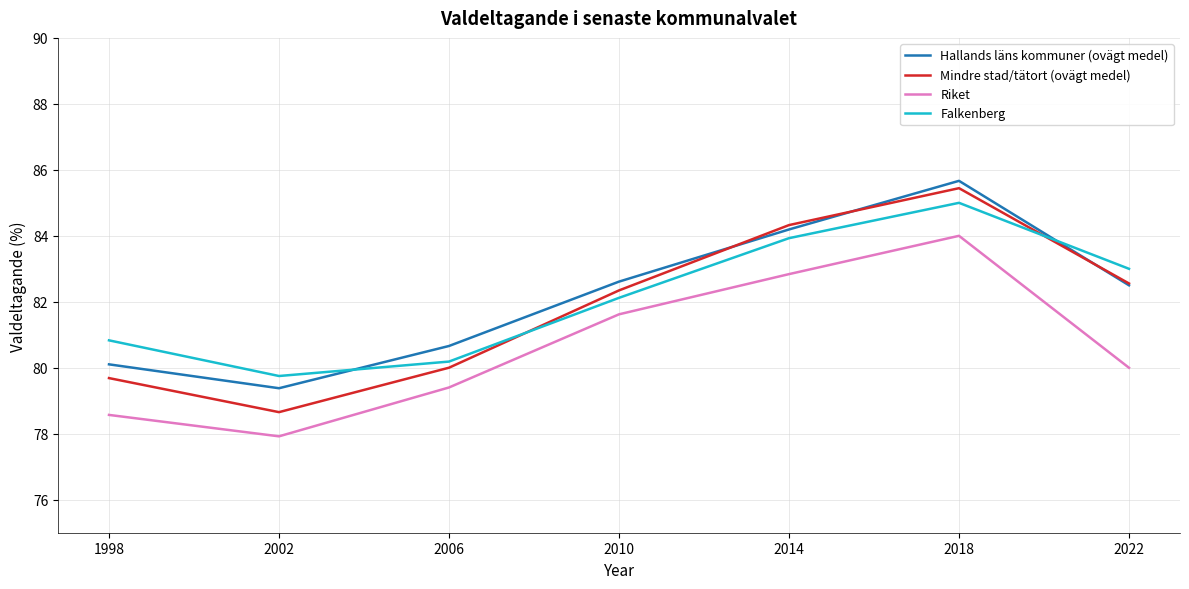

Which category has the highest value in the Hallands läns kommuner (ovägt medel) series?

2018